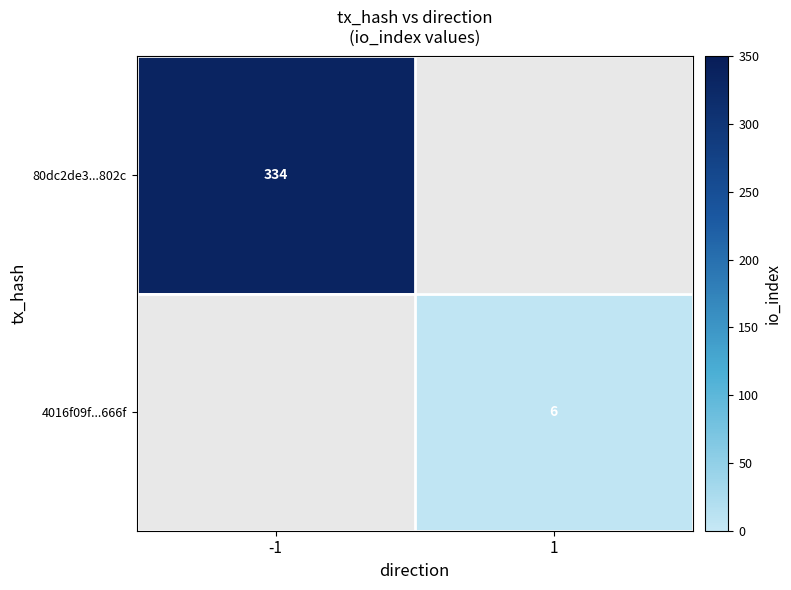

The value of 80dc2de3...802c at -1 is 493. True or false?

False